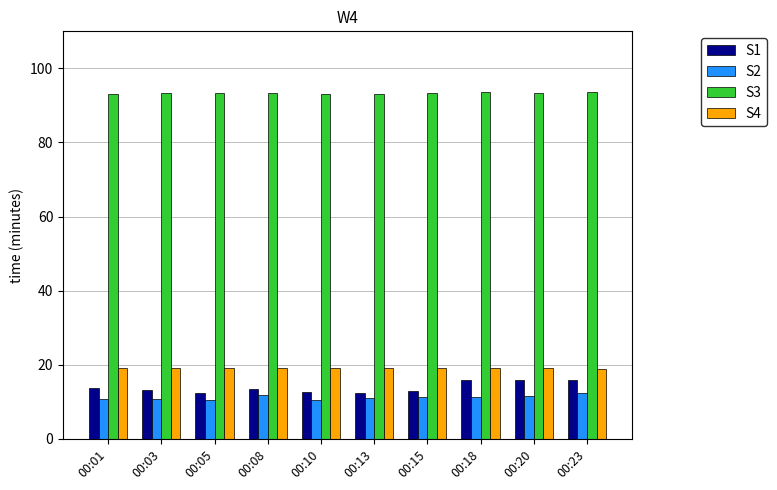

What are all the series names shown in the legend?

S1, S2, S3, S4